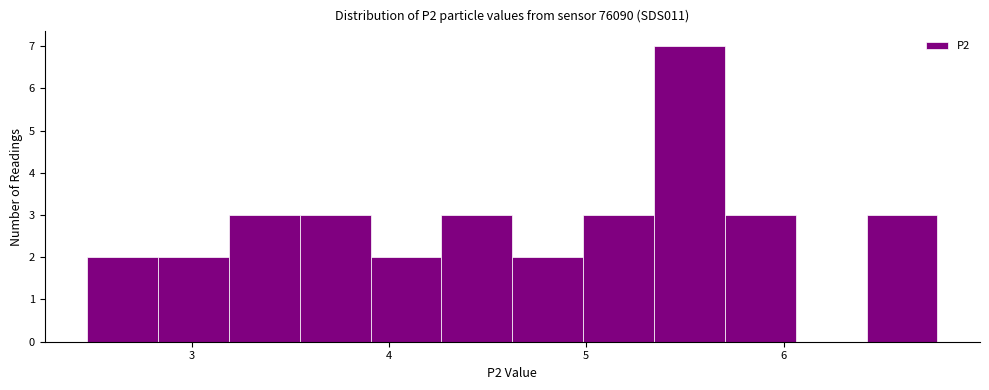

Around what value on the x-axis is the tallest bar? Give the approximate position of its centre, as read against the axis.

5.5